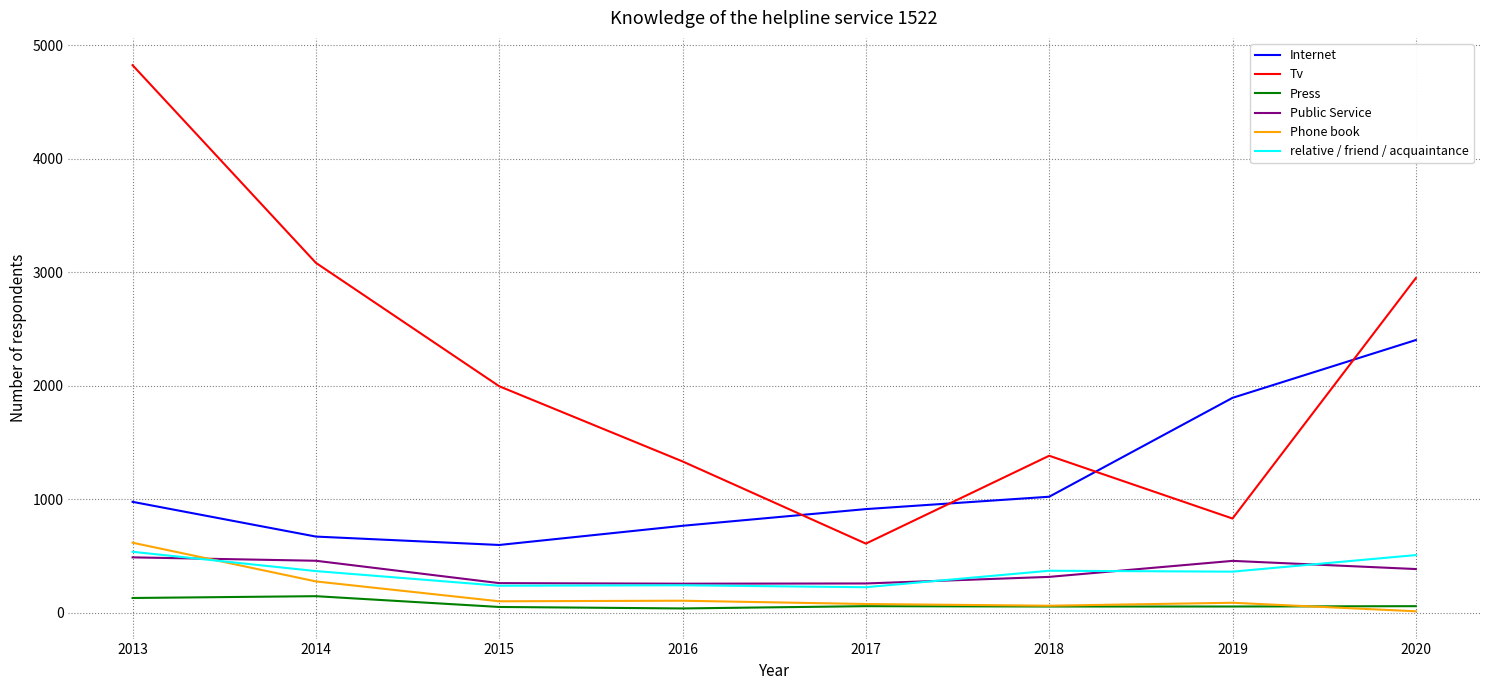

What is the difference between the Press values at 2015 and 2016?

13